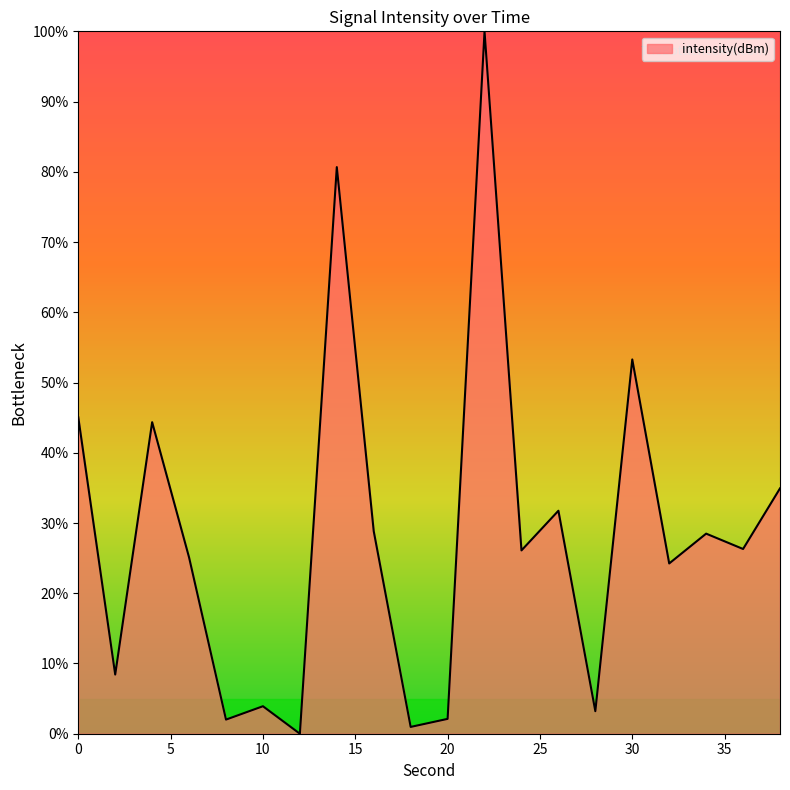

What is the maximum value shown in the chart?

100.0